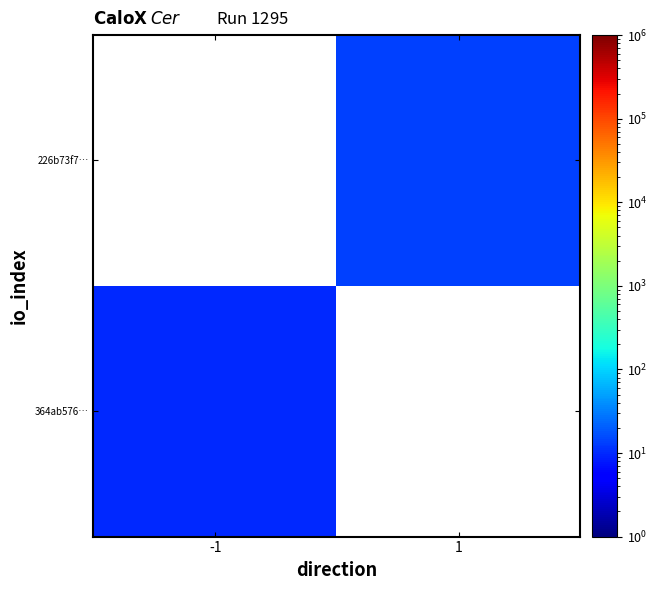

How many values in 364ab576… are above zero?

1